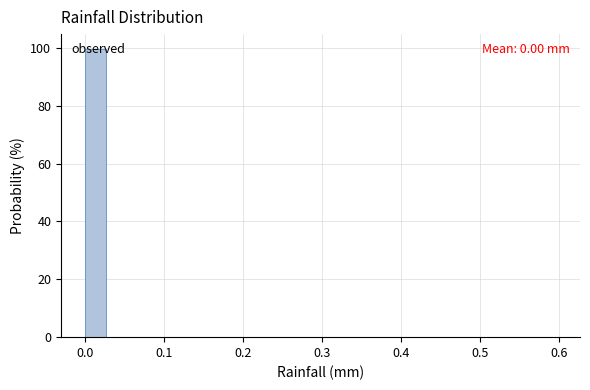

Read against the x-axis, roughly where is the centre of the tallest bar?

0.01